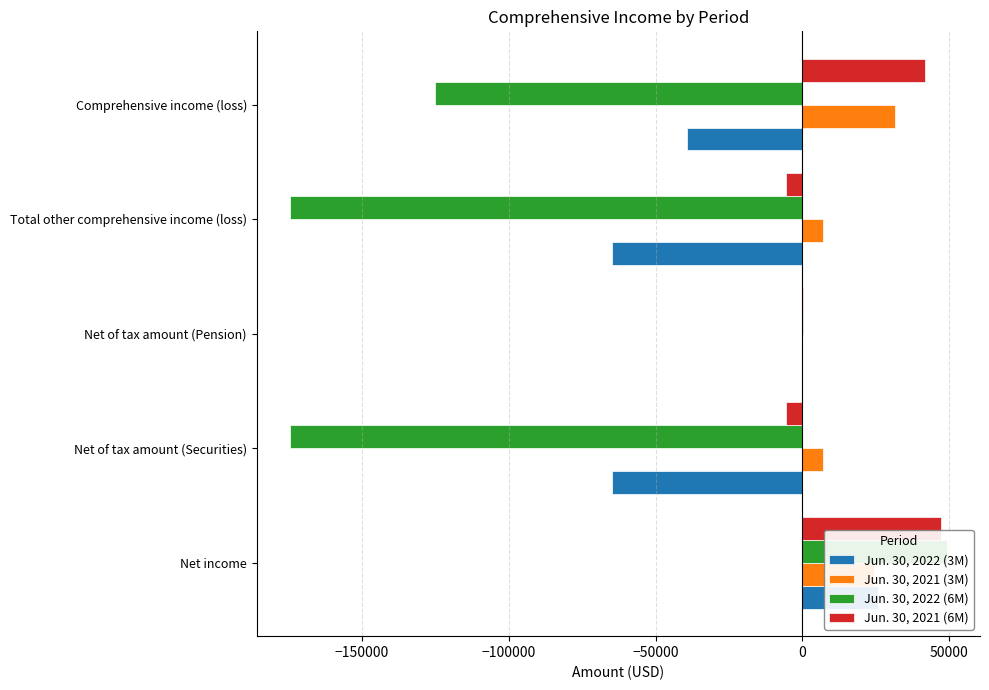

What are all the series names shown in the legend?

Jun. 30, 2022 (3M), Jun. 30, 2021 (3M), Jun. 30, 2022 (6M), Jun. 30, 2021 (6M)